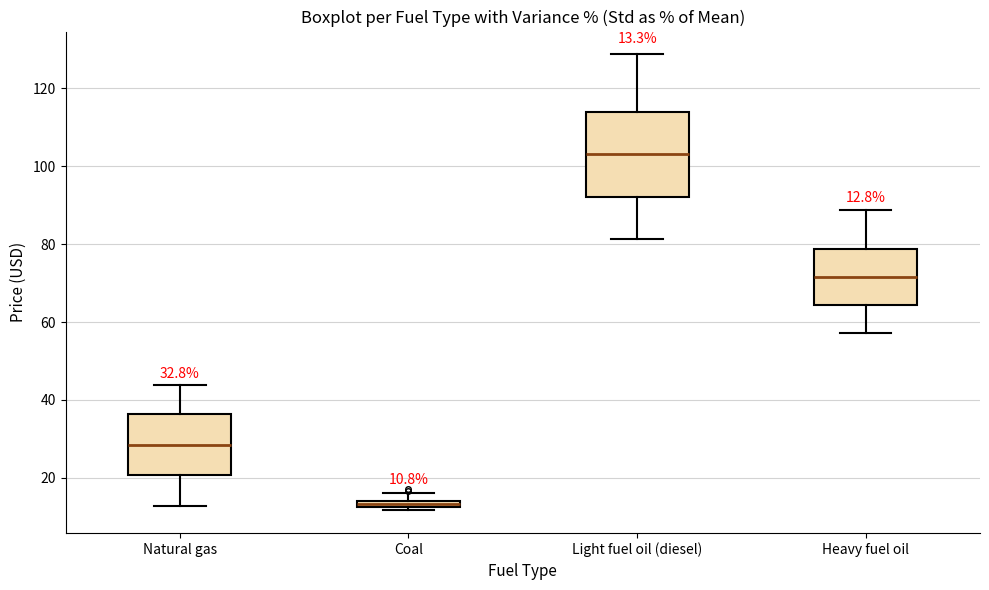

Which box's median line is the highest?

Light fuel oil (diesel)